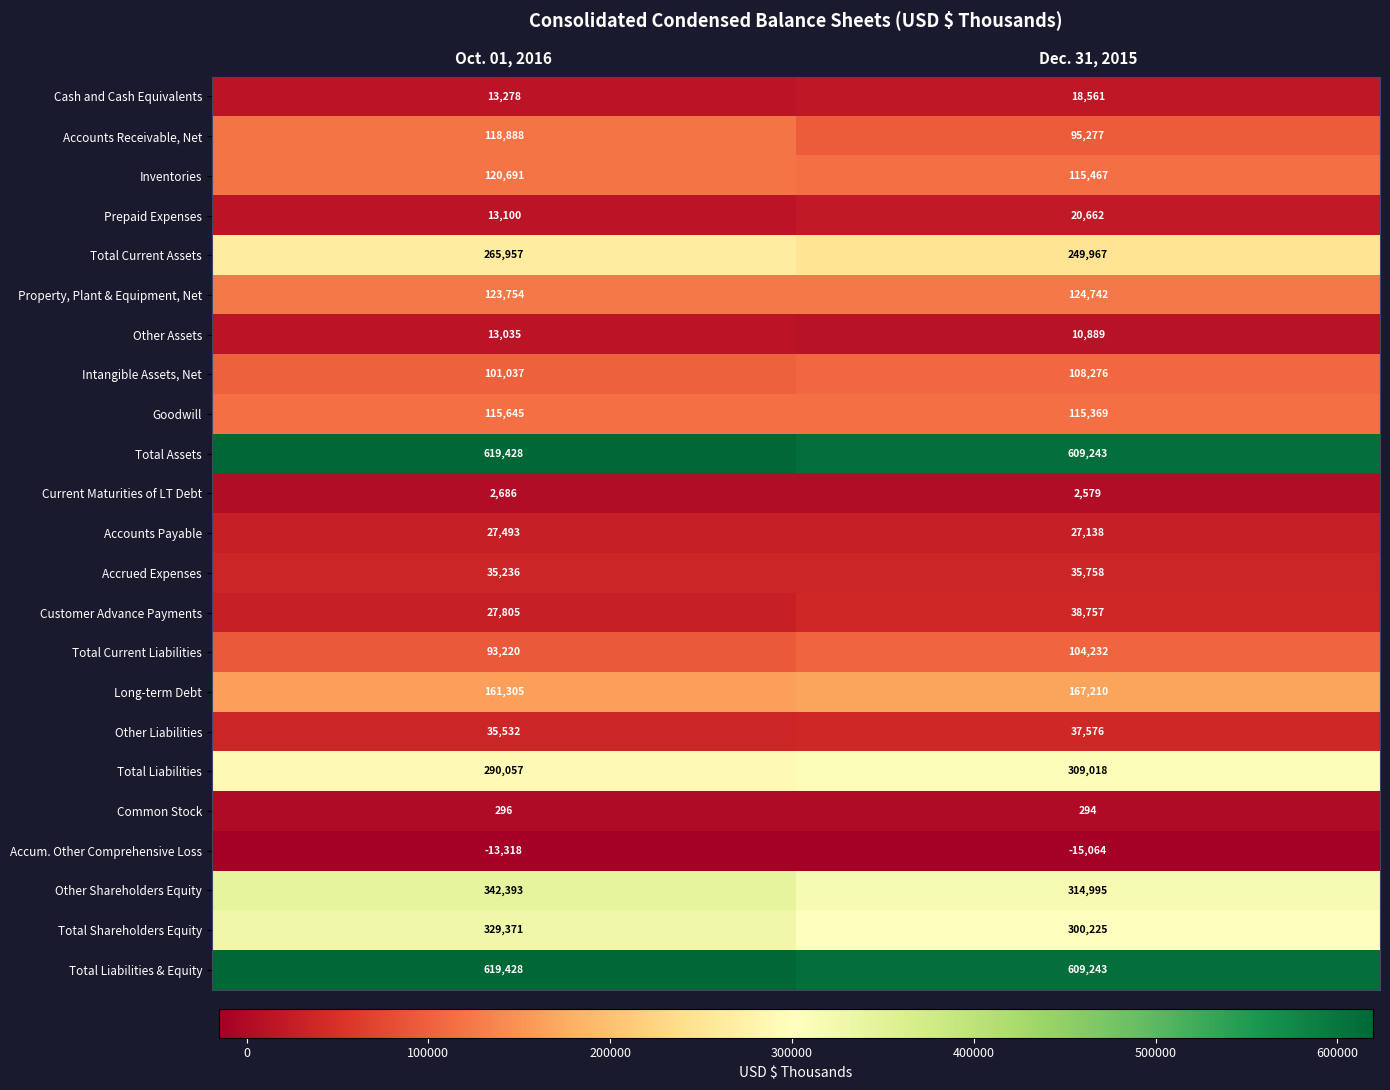

What is the difference between the highest and lowest values at Dec. 31, 2015?

624307